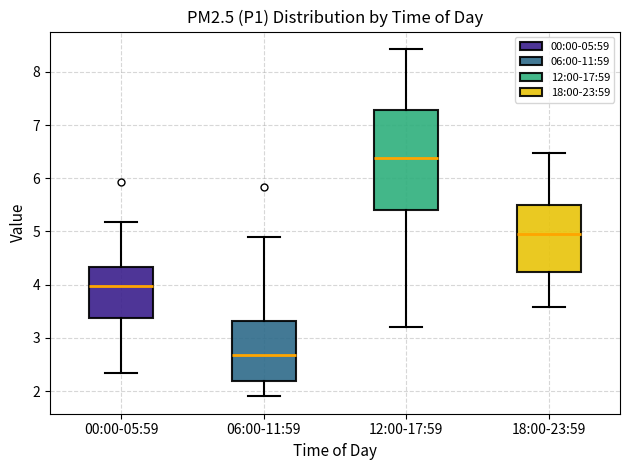

Reading left to right, transcribe this box plot: for each box, give where its median line is, the range the box spans, and where its two whiskers end, as read against the y-axis. The values are not printed on the chart, so give them approximately, as read against the axis.

00:00-05:59: median 4.0, box 3.4 to 4.3, whiskers 2.3 to 5.2
06:00-11:59: median 2.7, box 2.2 to 3.3, whiskers 1.9 to 4.9
12:00-17:59: median 6.4, box 5.4 to 7.3, whiskers 3.2 to 8.4
18:00-23:59: median 5.0, box 4.2 to 5.5, whiskers 3.6 to 6.5